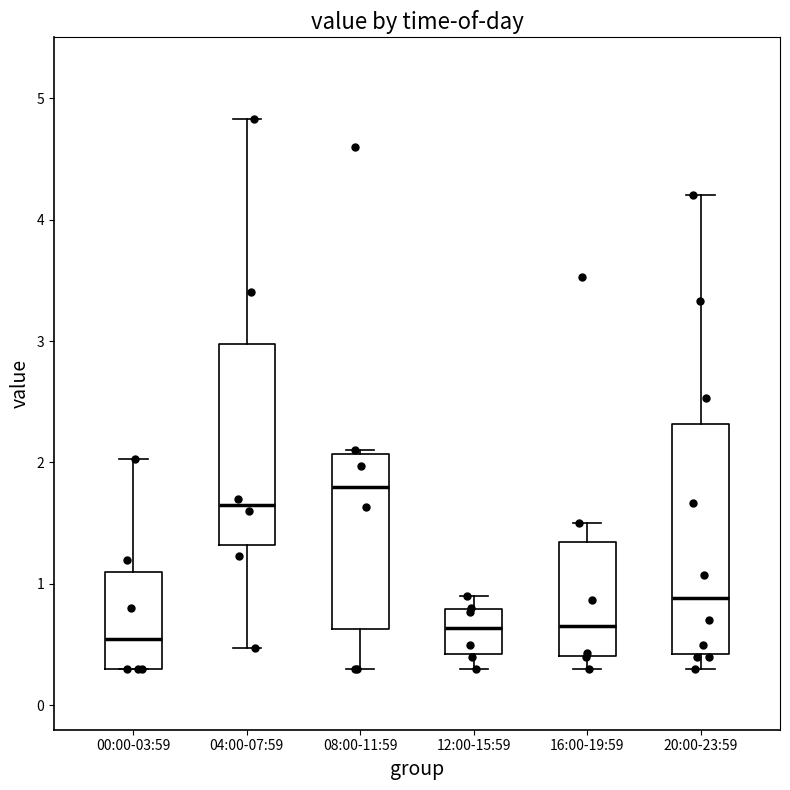

Which box has the highest median line?

08:00-11:59